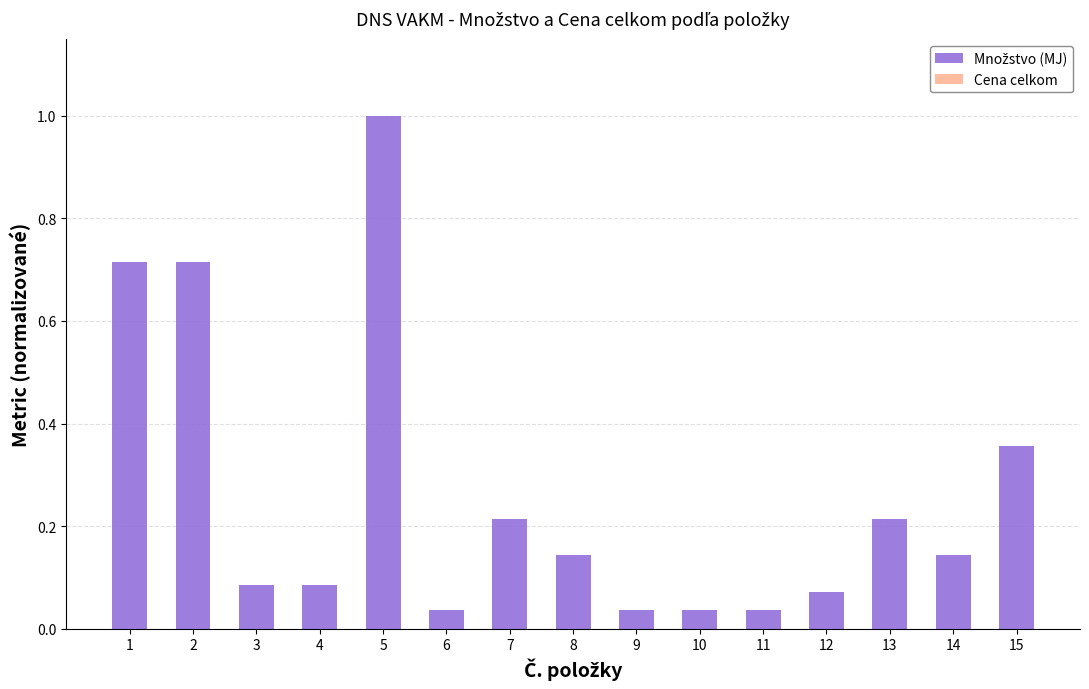

True or false: the data shows 0.1 at 7.

False